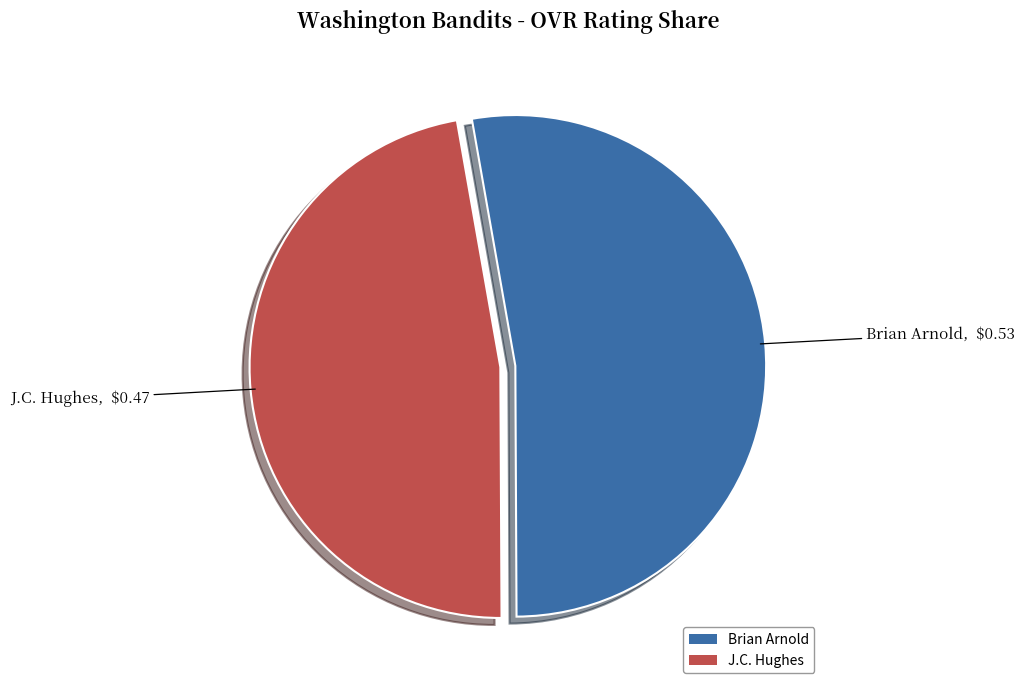

Approximately how many times larger is the value at J.C. Hughes compared to Brian Arnold?

0.9